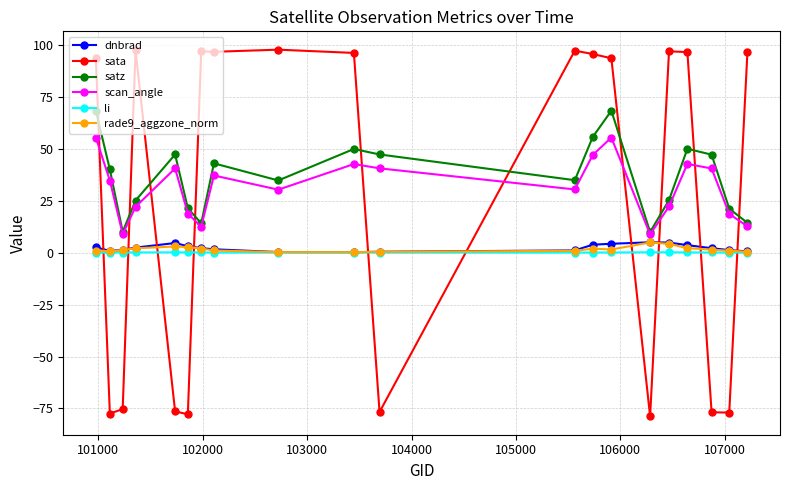

What is the maximum value shown in the chart?

97.6